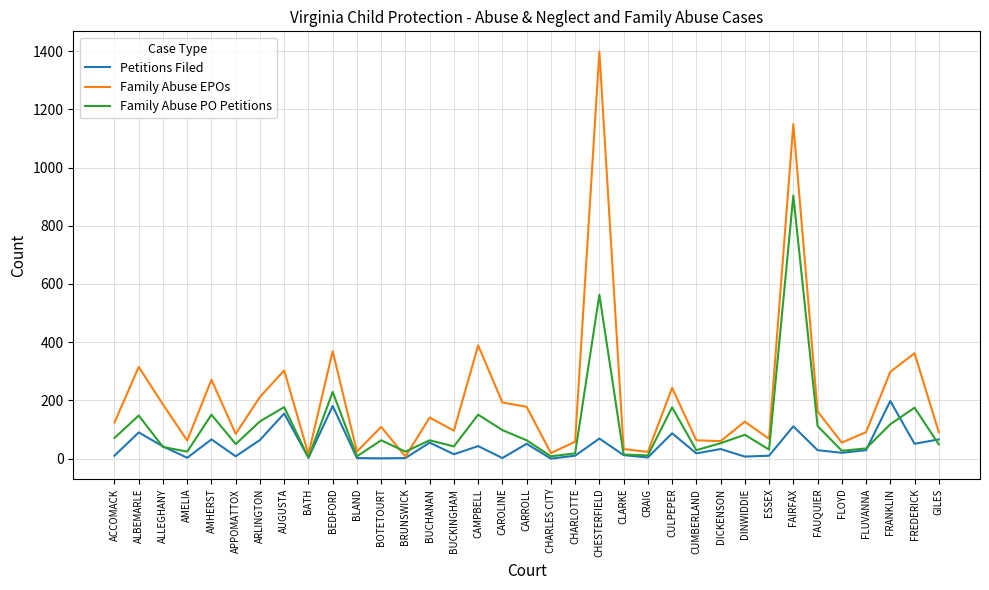

List the series in order of their overall mean, lowest first.

Petitions Filed, Family Abuse PO Petitions, Family Abuse EPOs